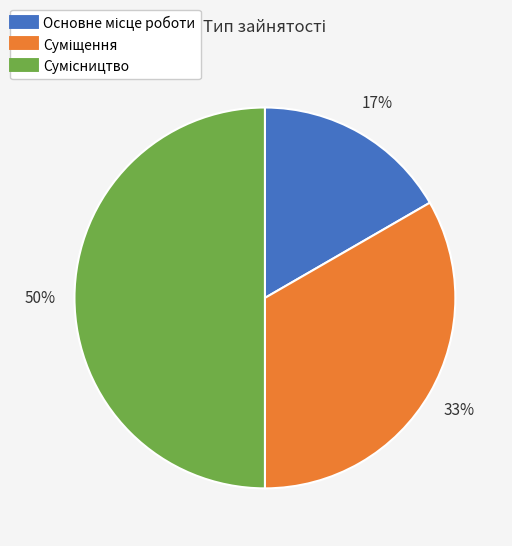

To the nearest percent, what is the difference between the largest and smallest slice percentages?

33%